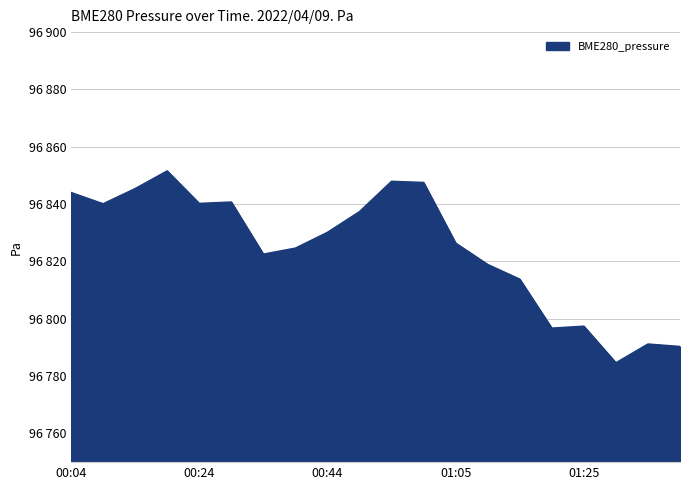

List the labels in order of value, largest first.

00:19, 00:55, 01:00, 00:14, 00:04, 00:29, 00:24, 00:09, 00:49, 00:44, 01:05, 00:39, 00:34, 01:10, 01:15, 01:25, 01:20, 01:35, 01:40, 01:30